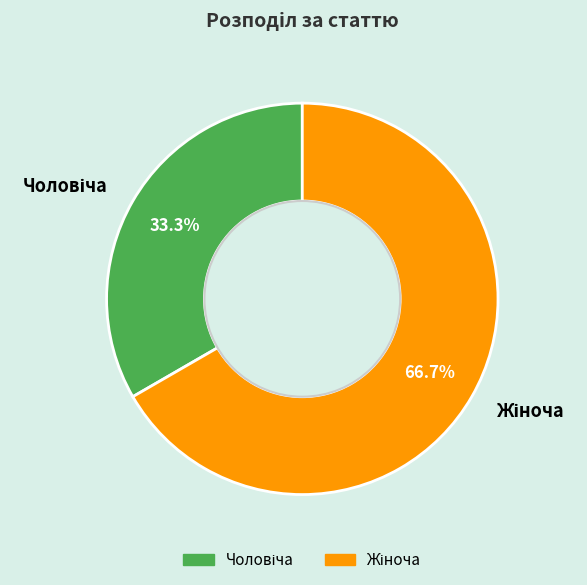

Is there any slice that represents more than half of the pie?

Yes